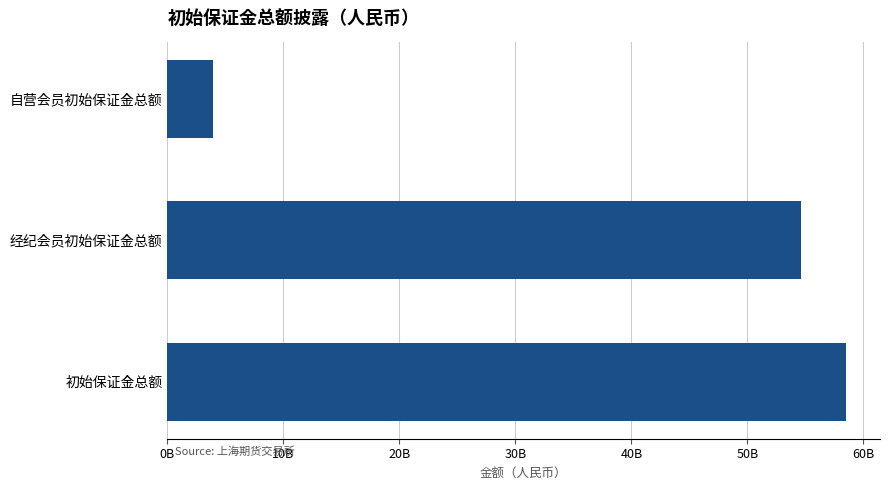

What value does the data have at 初始保证金总额?

58507843407.9